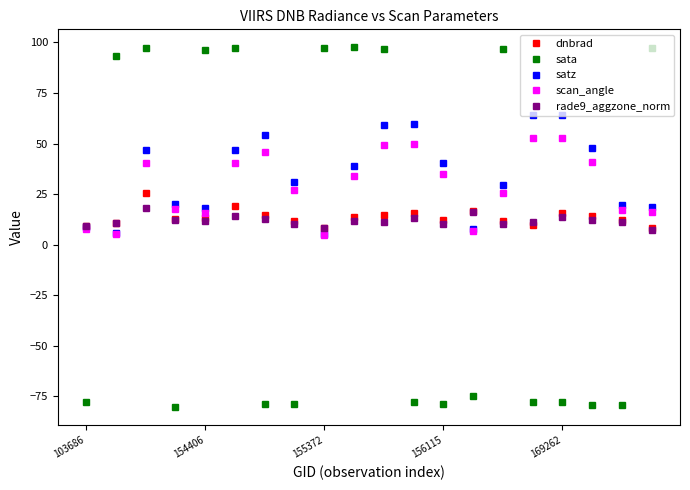

True or false: rade9_aggzone_norm has more than 1 interior local peaks.

True